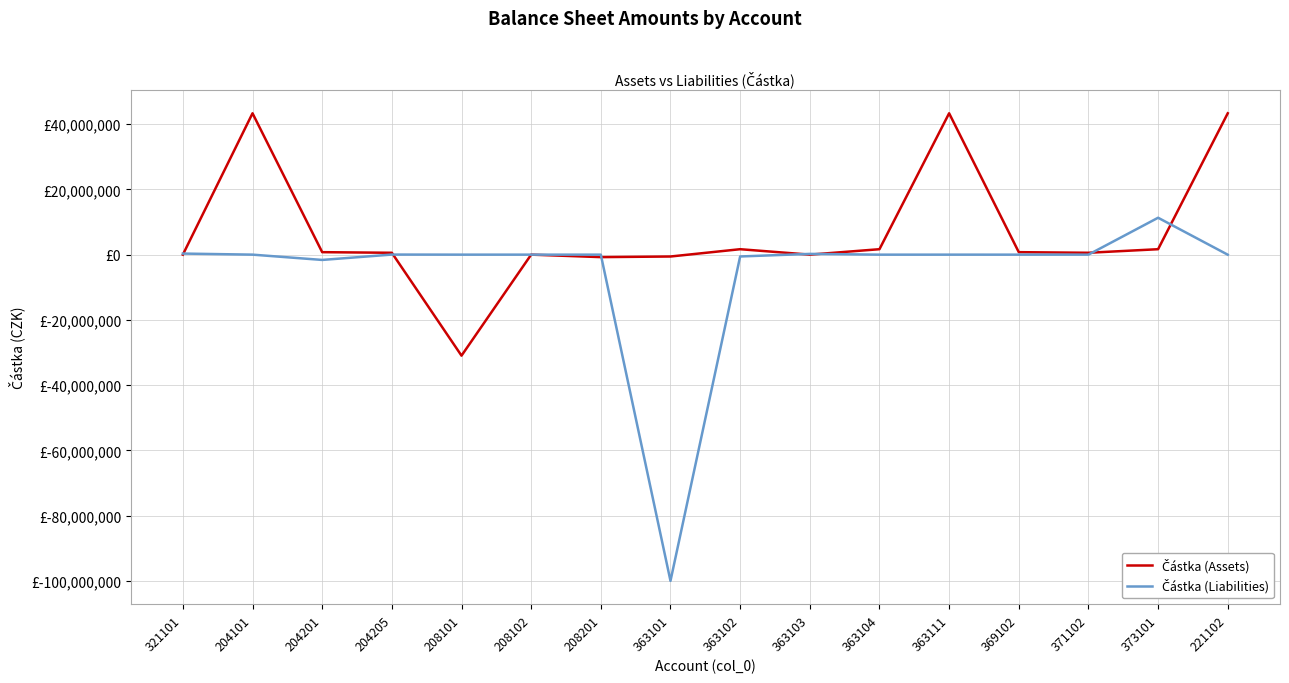

In Částka (Liabilities), how many points are lower than both neighbors (excluding endpoints)?

4